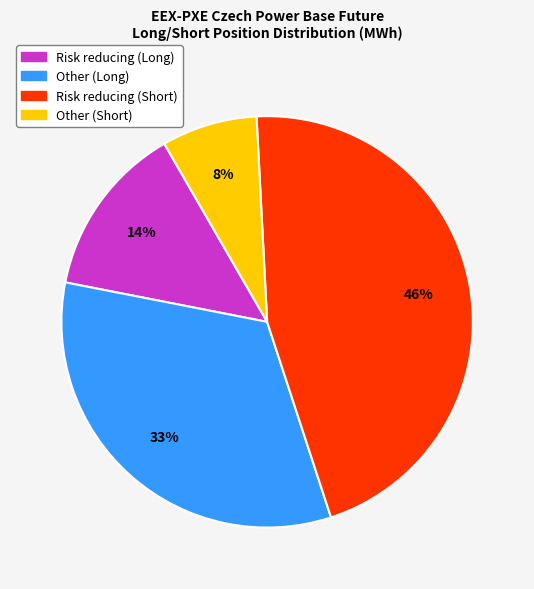

What percentage is the Other (Long) slice, to the nearest percent?

33%